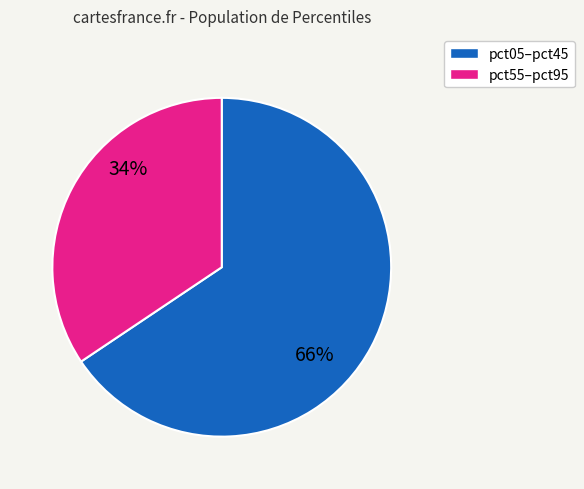

Is there a majority slice in this chart?

Yes